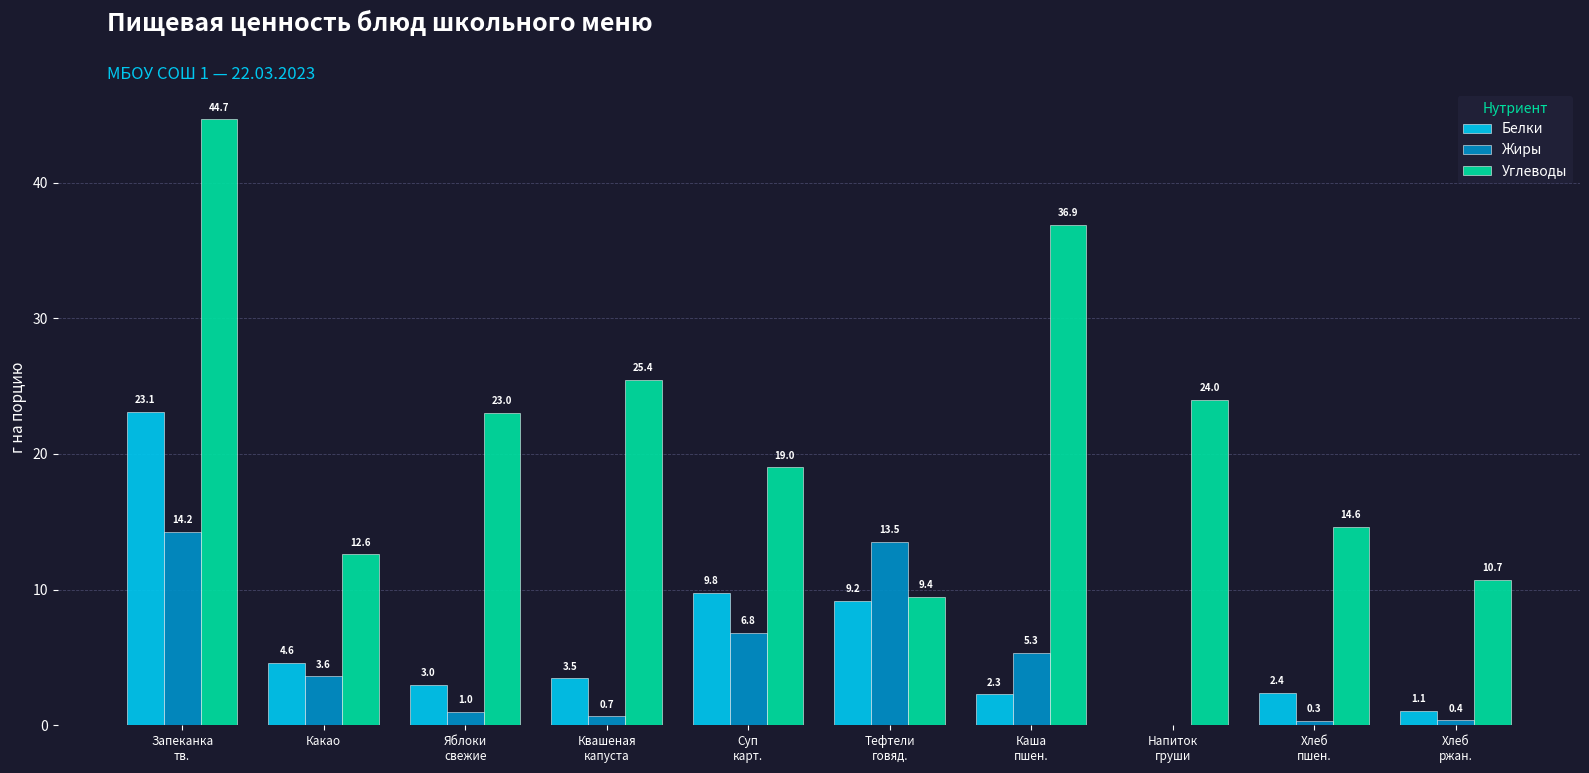

Where is Жиры nearest to the value 7?

Суп
карт.